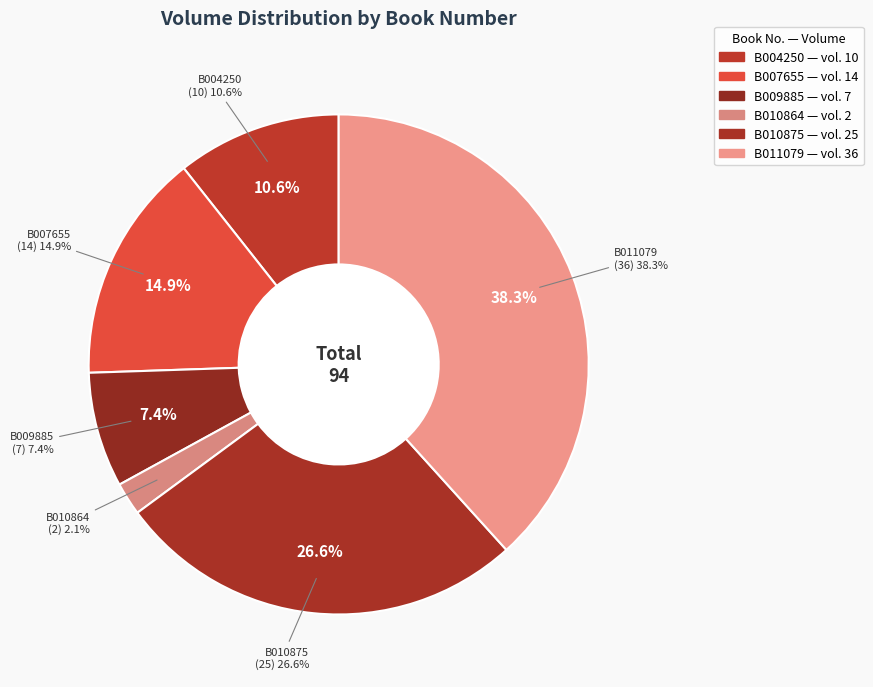

To the nearest percent, what is the average slice percentage?

17%